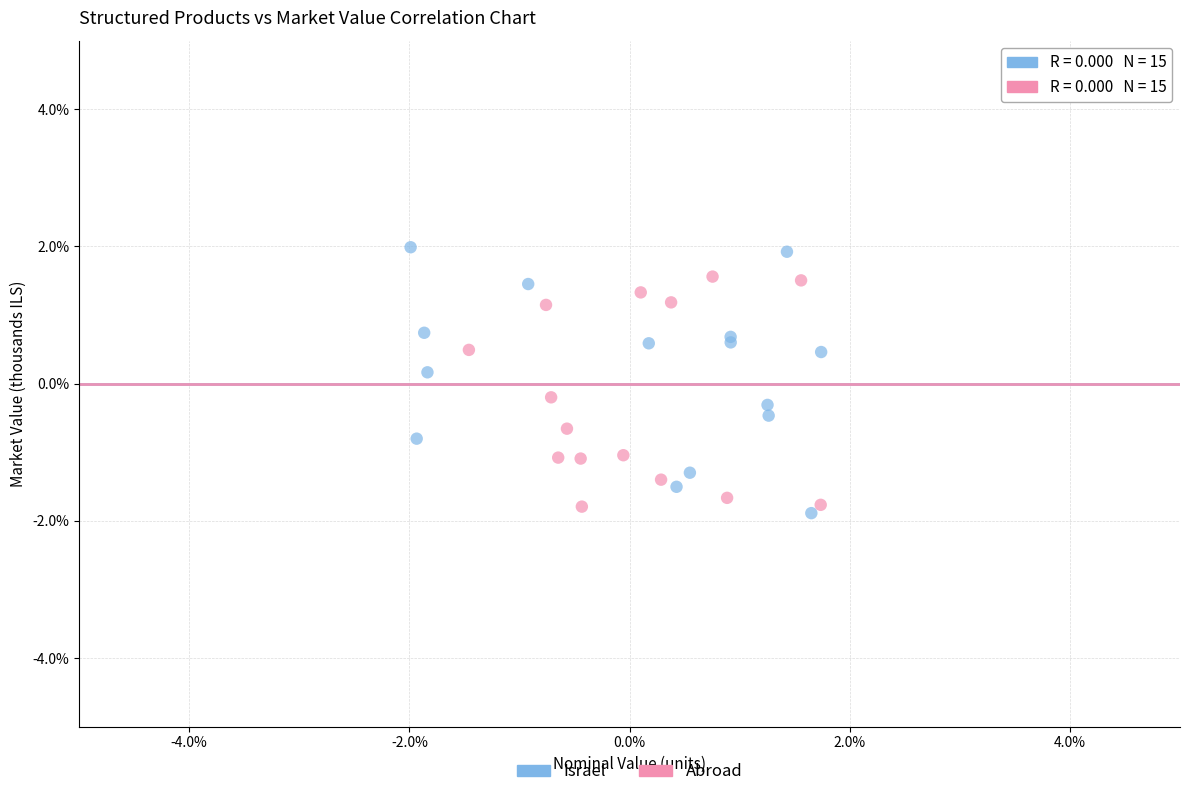

What are all the series names shown in the legend?

Israel, Abroad